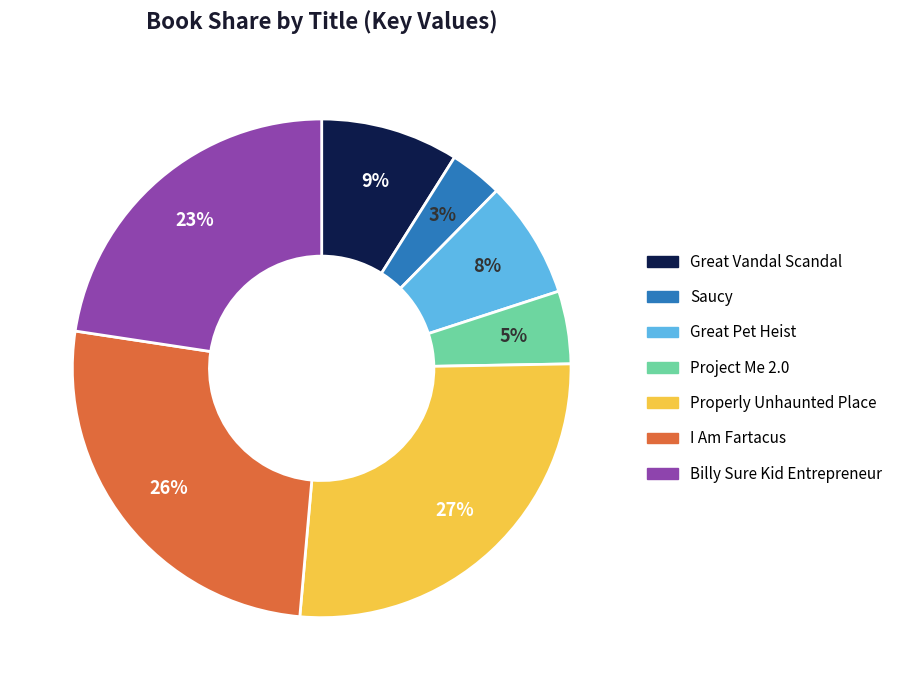

True or false: Properly Unhaunted Place accounts for 17% of the total.

False